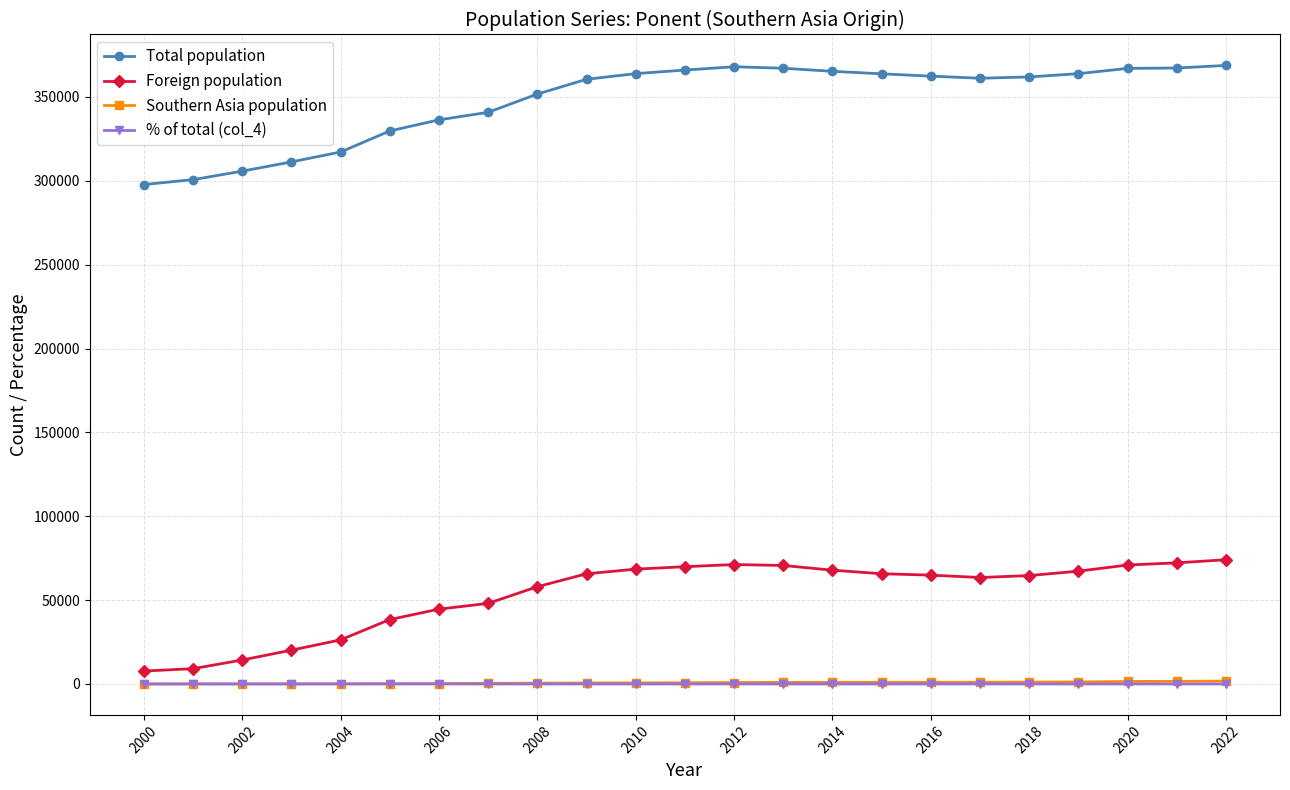

At how many categories does at least one series exceed 116928?

23